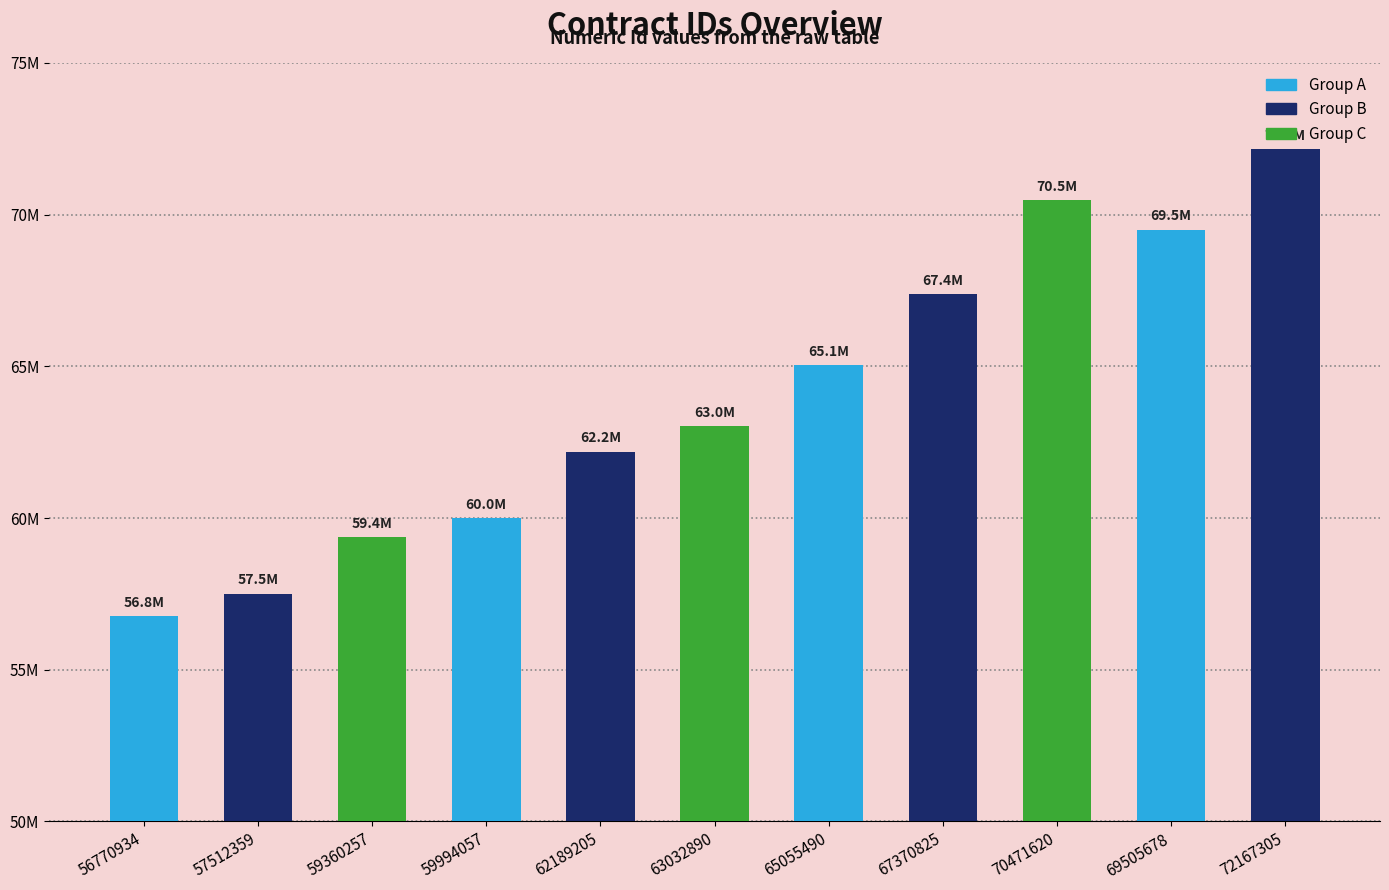

Which category has the lowest value across all series?

56770934